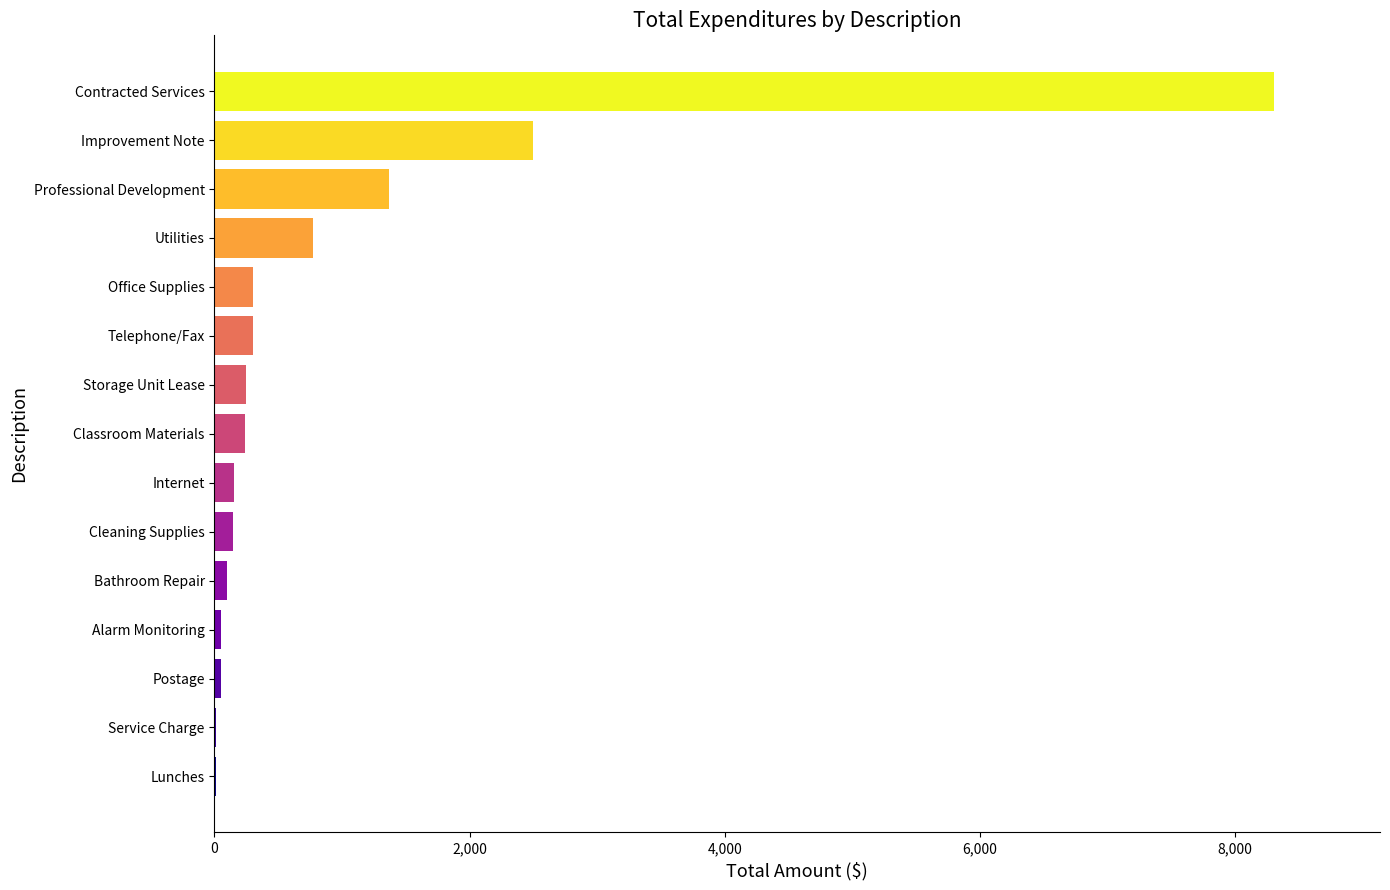

True or false: the data shows 304.8 at Telephone/Fax.

True